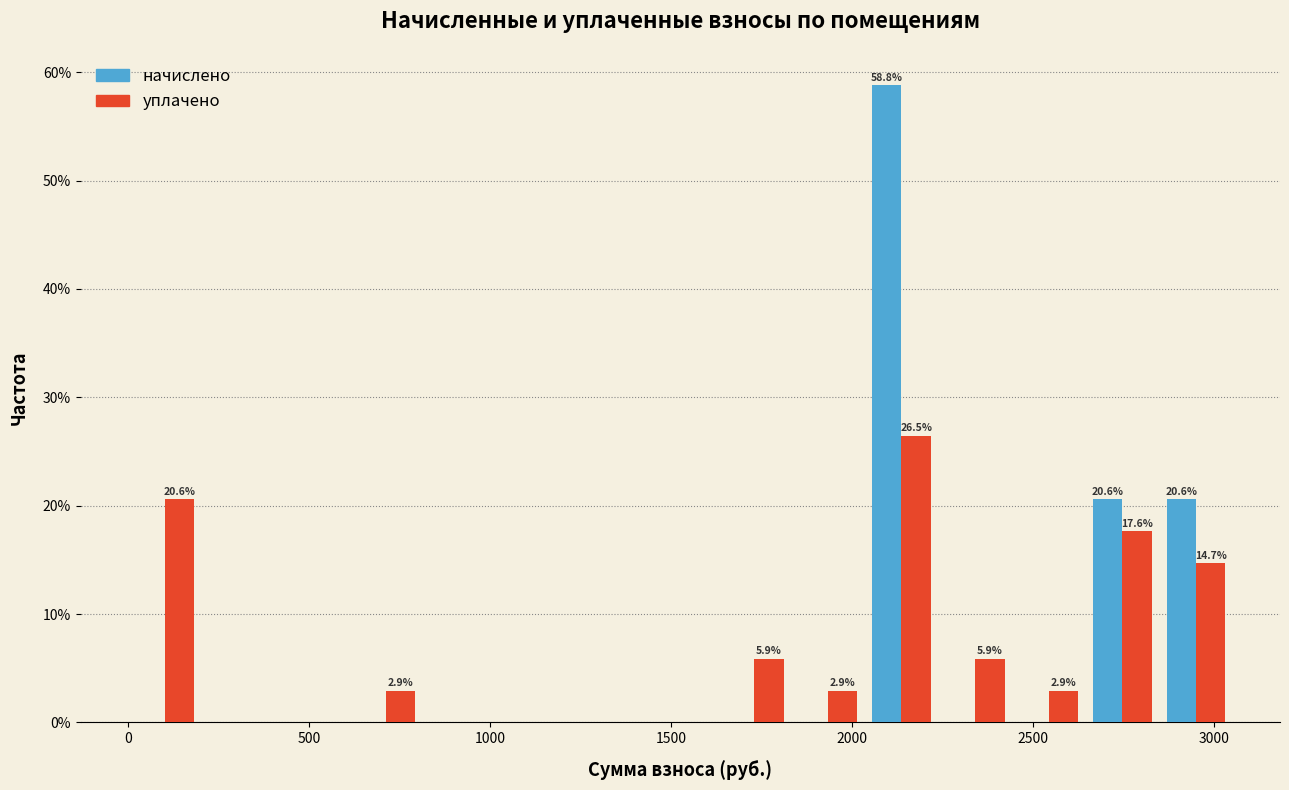

In the начислено series, which range on the x-axis has the tallest bar?

2050 to 2250